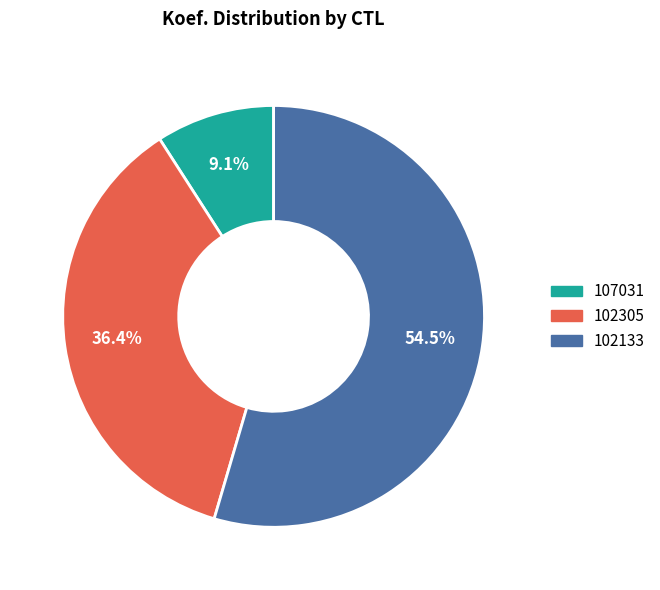

Which has a higher value, 107031 or 102133?

102133